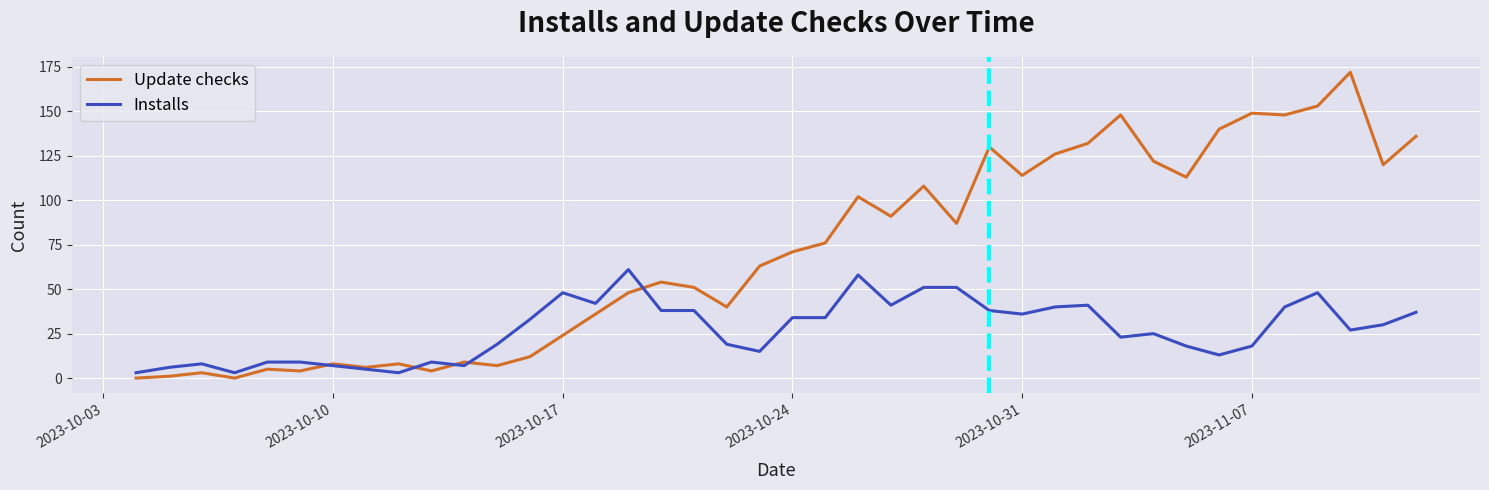

List the series in order of their overall mean, highest first.

Update checks, Installs